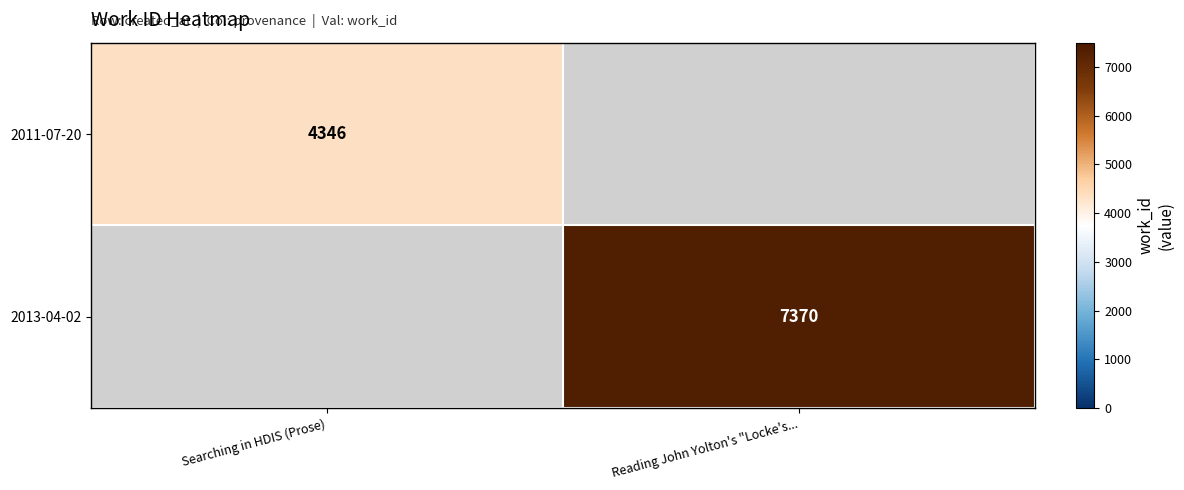

The 2011-07-20 series shows 6414 at Searching in HDIS (Prose). True or false?

False